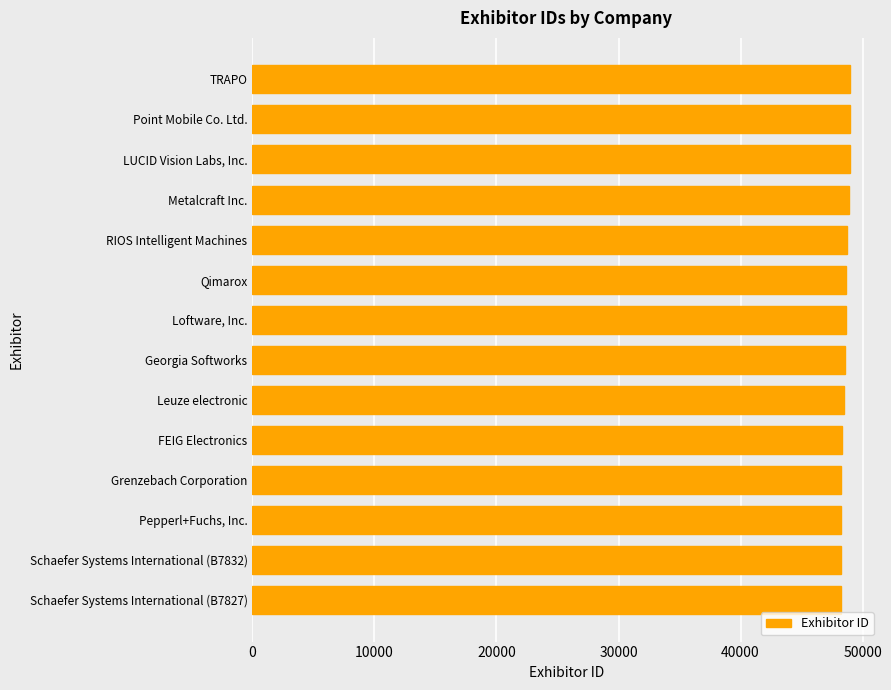

What is the ratio of the value at Metalcraft Inc. to the value at Qimarox?

1.0